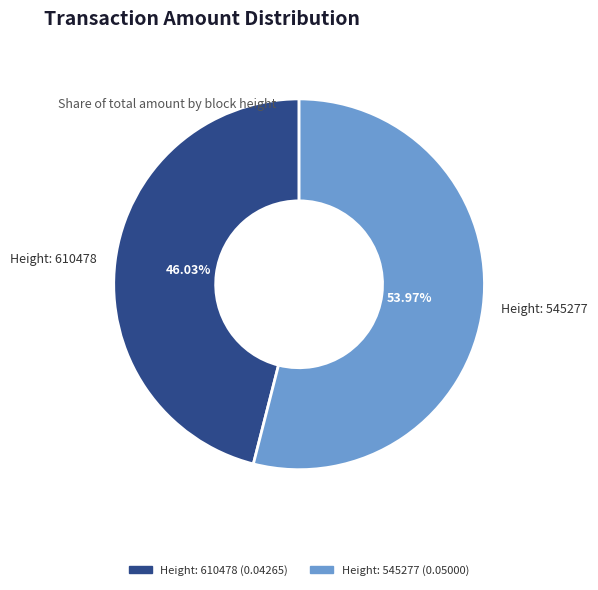

True or false: Height: 610478 accounts for 55% of the total.

False